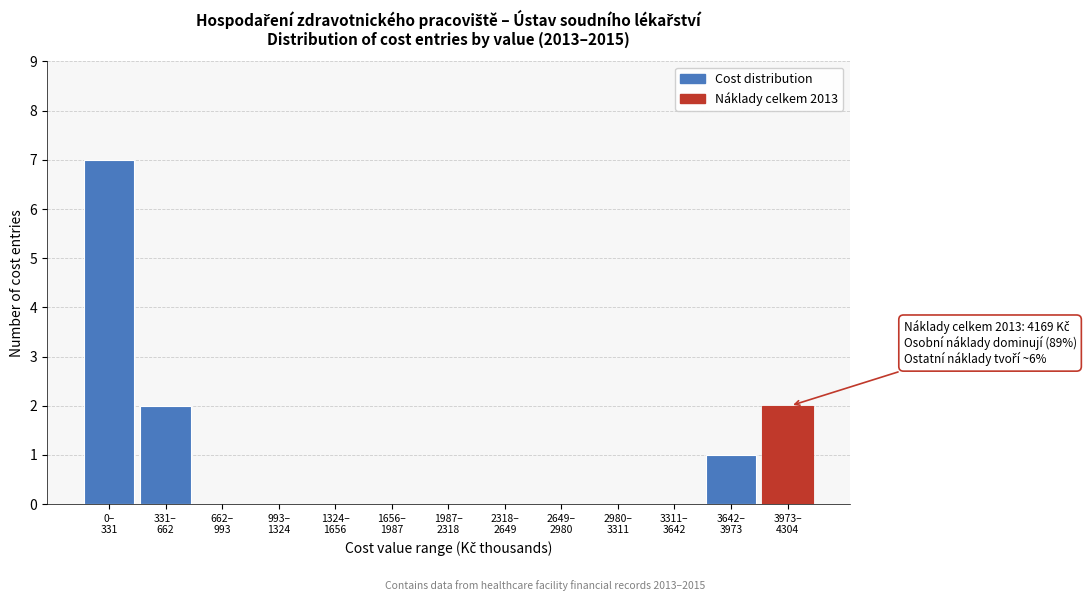

What is the maximum value shown in the chart?

7